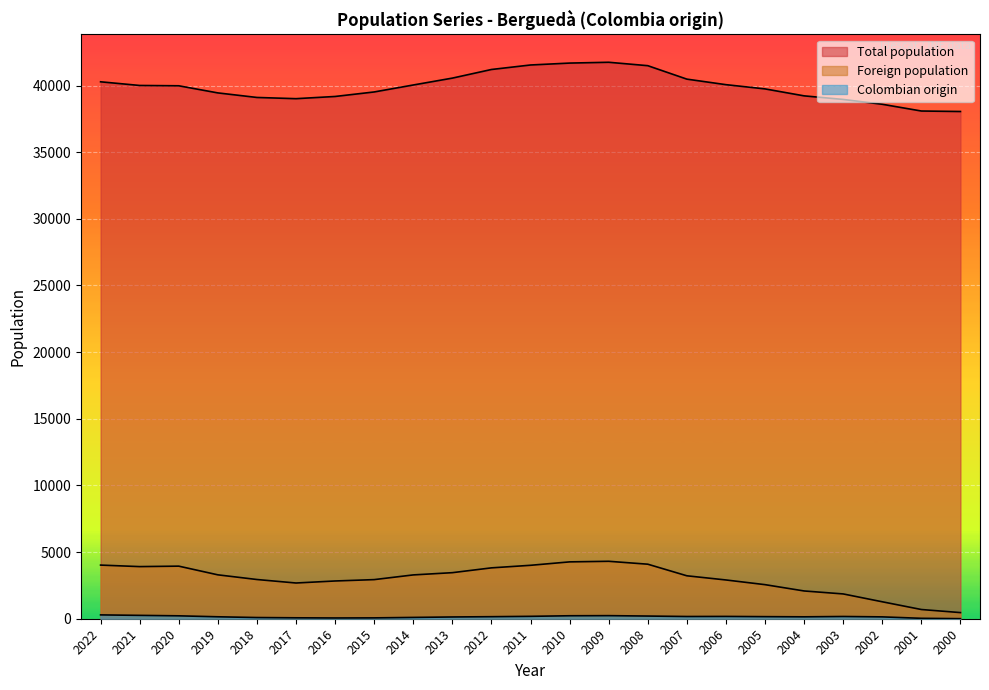

At how many categories does at least one series exceed 20918?

23